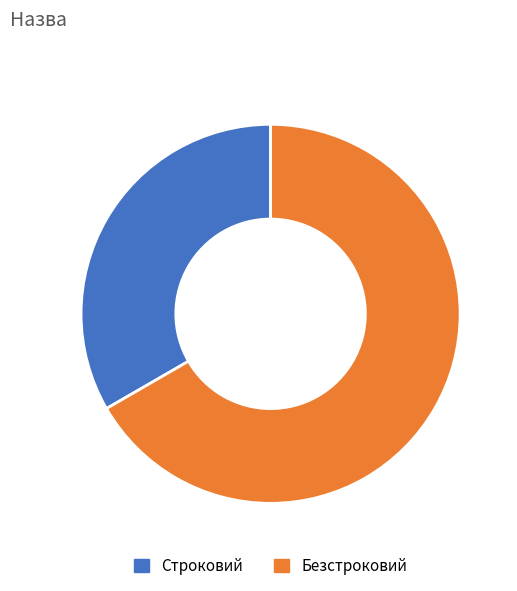

Is it true that Безстроковий is 56% of the pie?

False